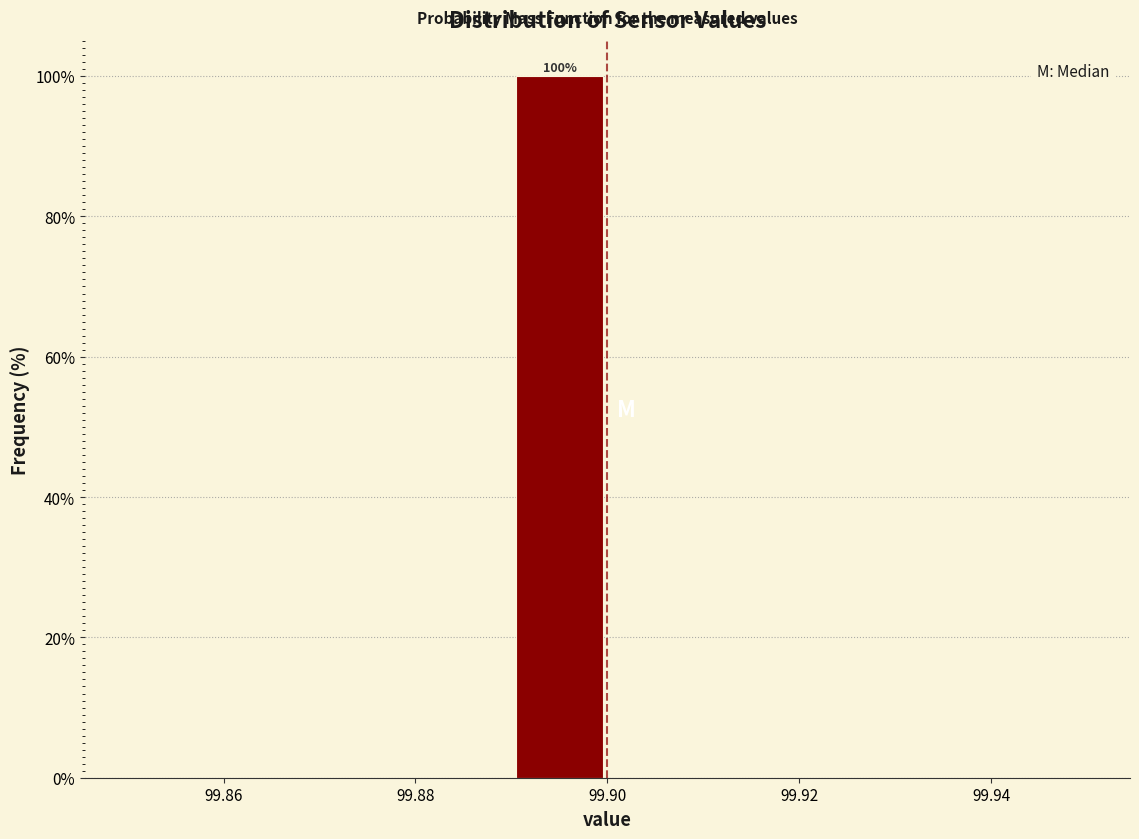

Over which range of the x-axis is the bar tallest?

99.89 to 99.90